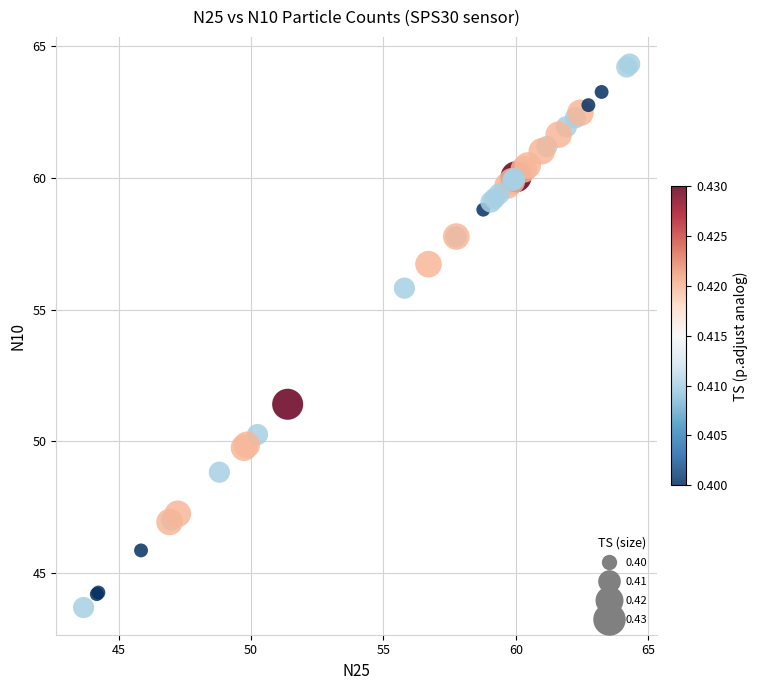

What Y value in the scatter plot is closest to 54?

55.8